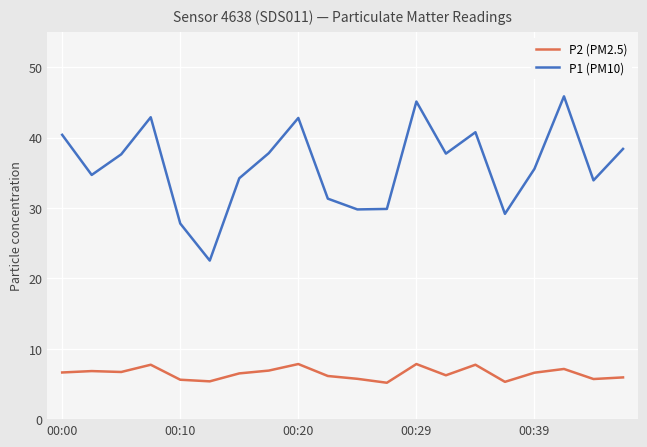

What is the difference between the maximum and minimum values in the P2 (PM2.5) series?

2.7